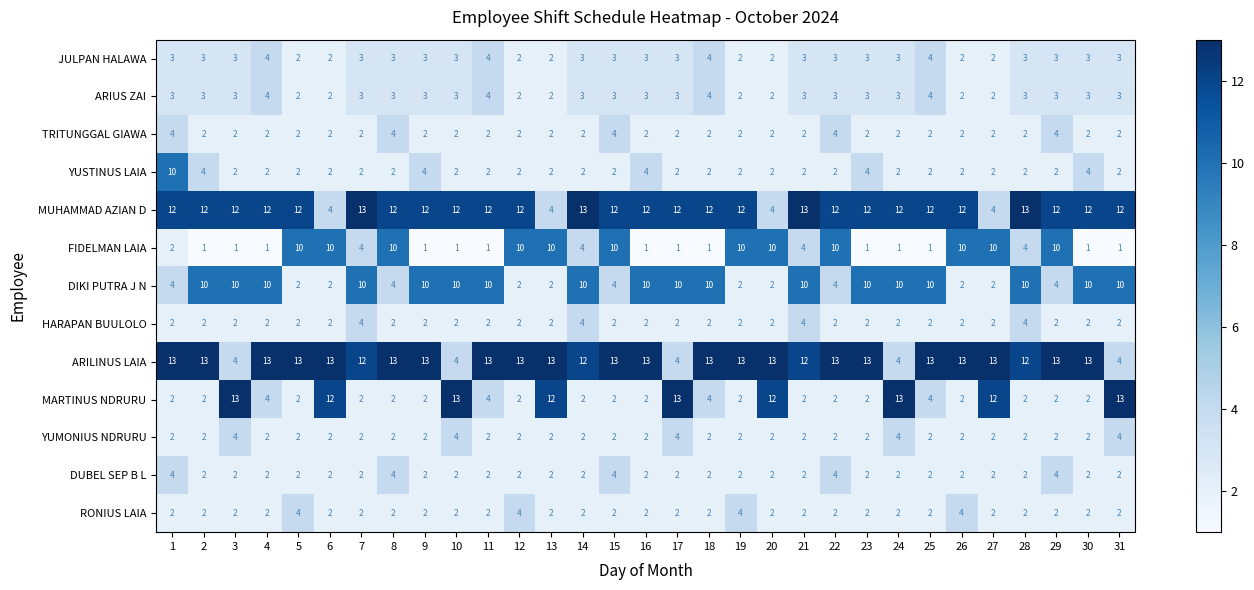

Which series has the largest total across all categories?

ARILINUS LAIA